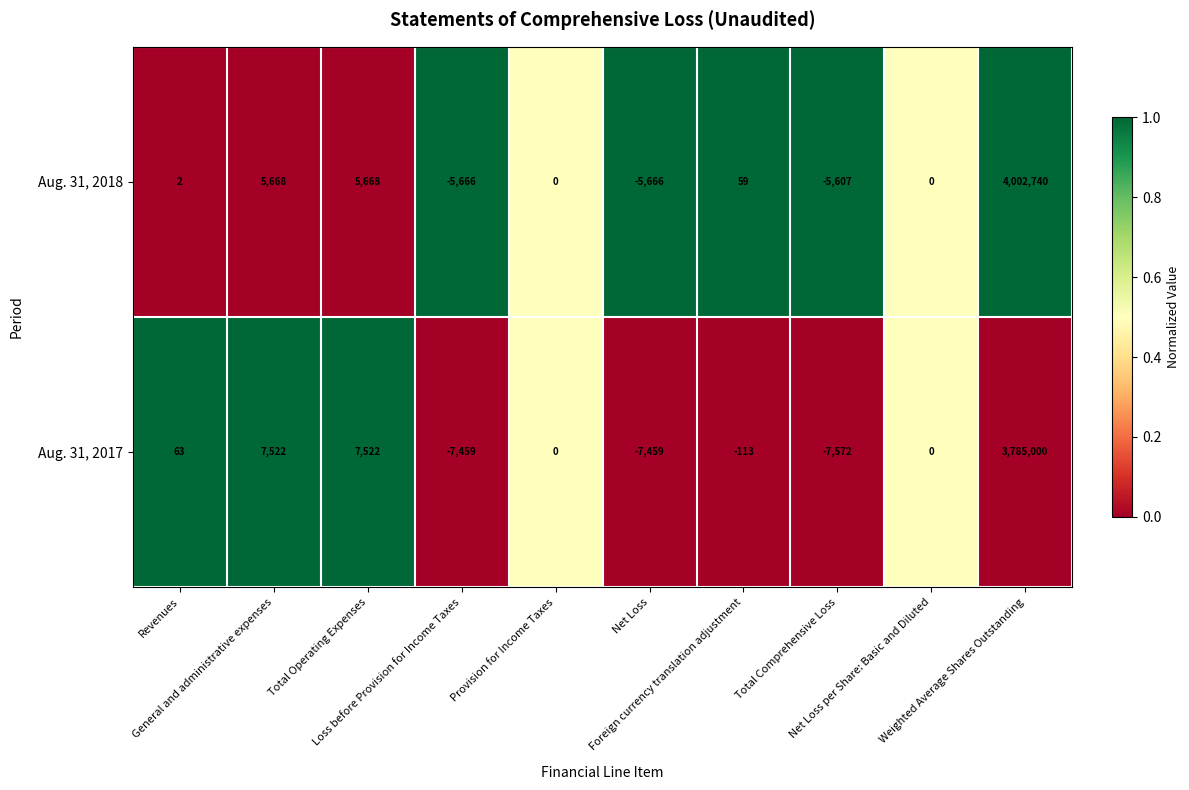

Which series has the largest range (max minus min)?

Aug. 31, 2018